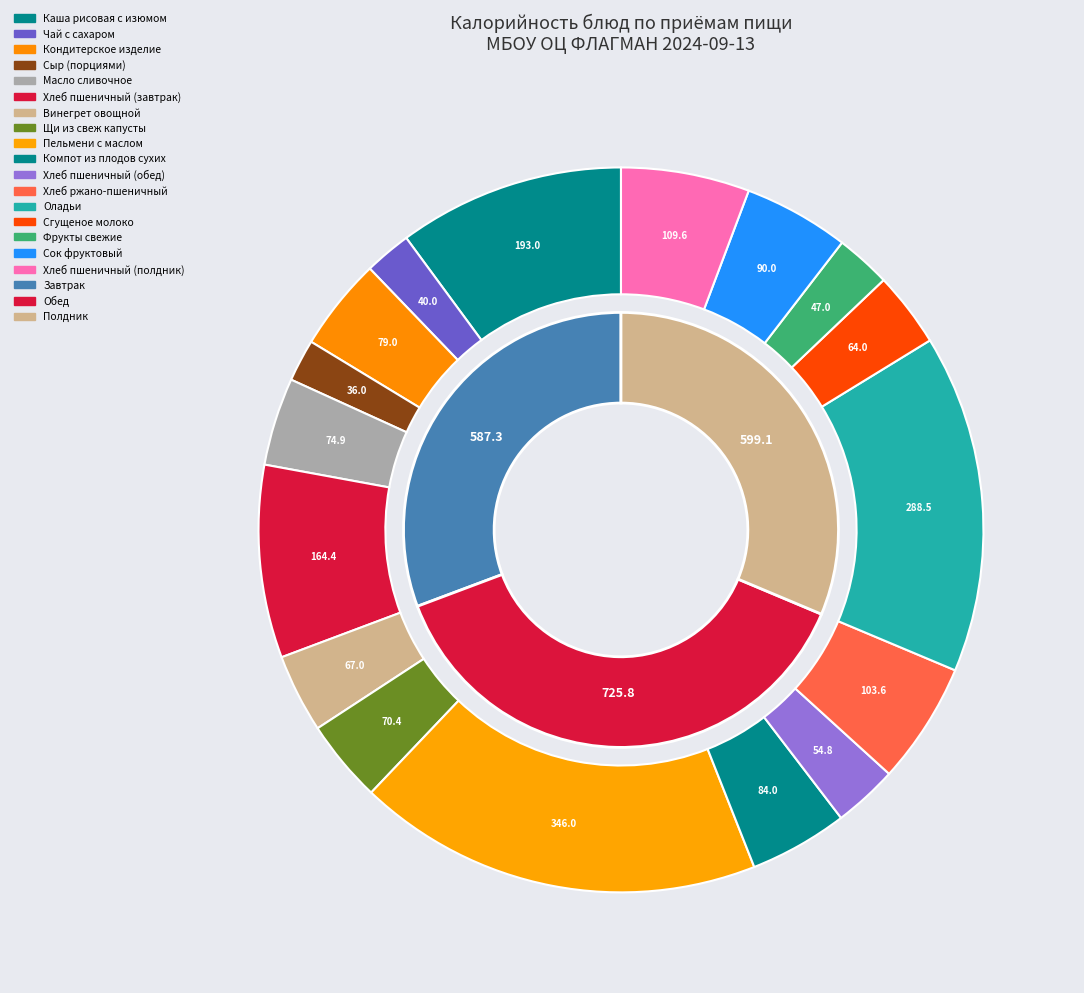

To the nearest percent, what is the combined percentage of Чай с сахаром and Сыр (порциями)?

4%